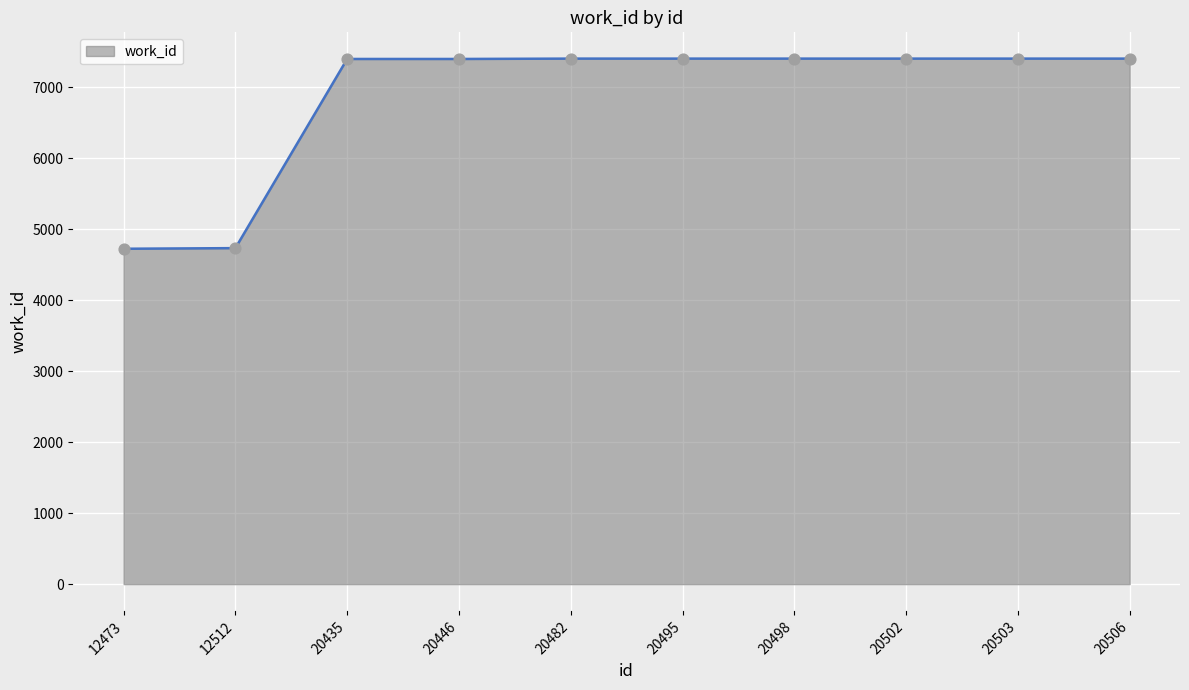

Between 12512 and 20482, which is larger?

20482